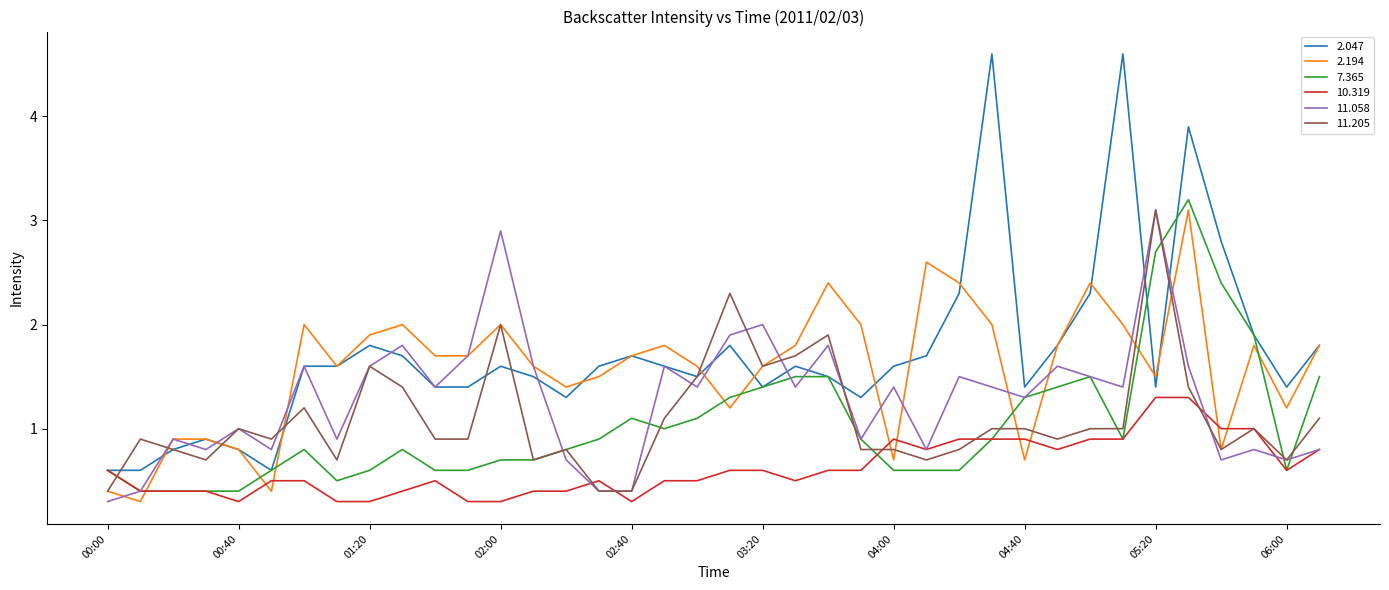

Does the chart display data point markers on the line(s)?

No